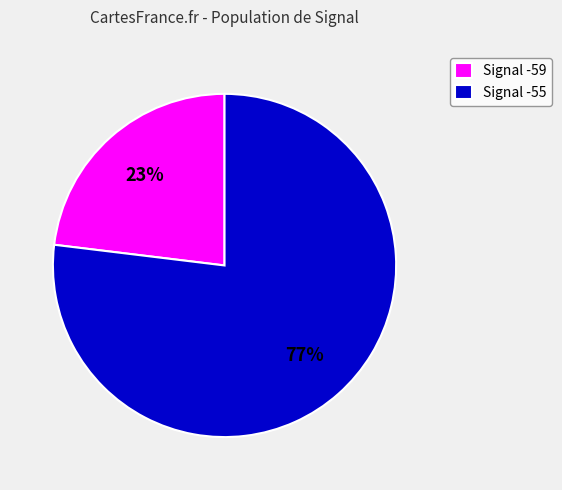

Is the sum of Signal -55 and Signal -59 greater than half?

Yes